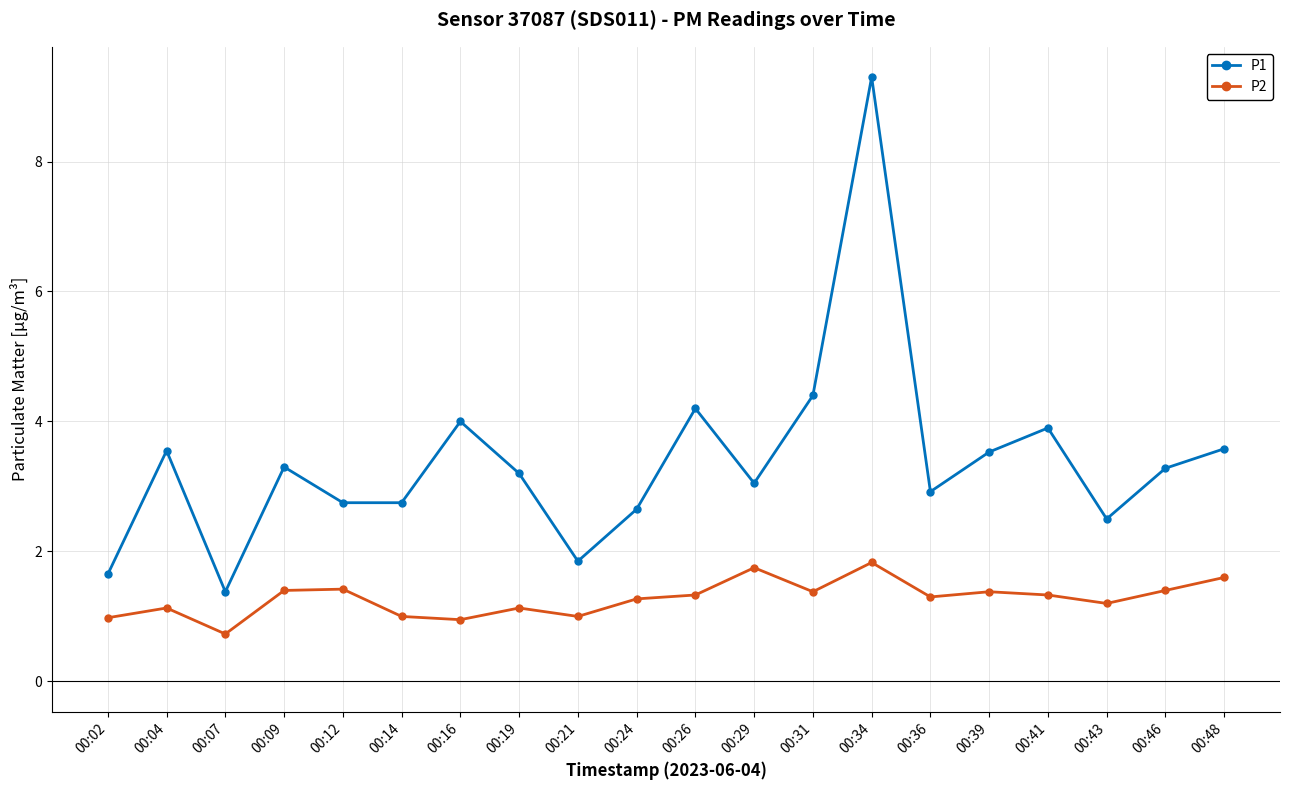

What is the sum of all P2 values?

25.5